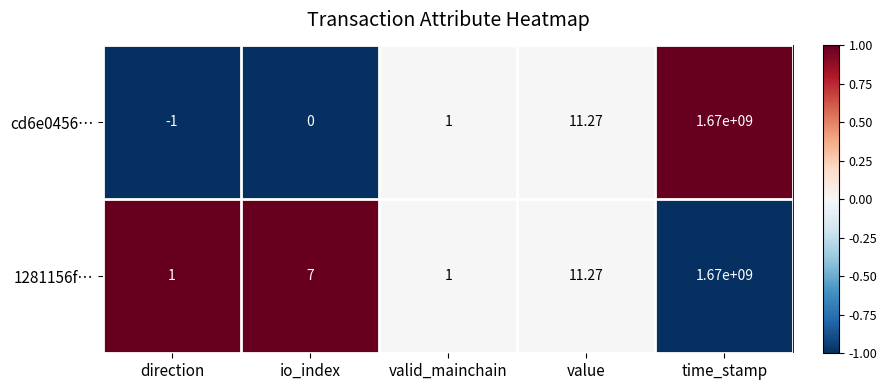

Which label corresponds to the smallest value in the chart?

direction